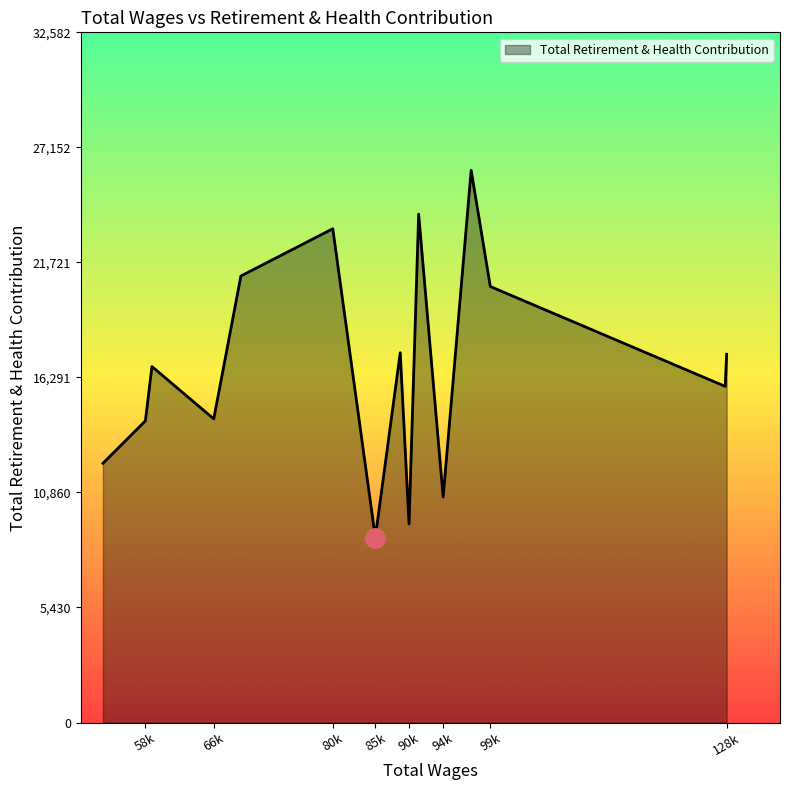

What is the greatest value displayed?

26066